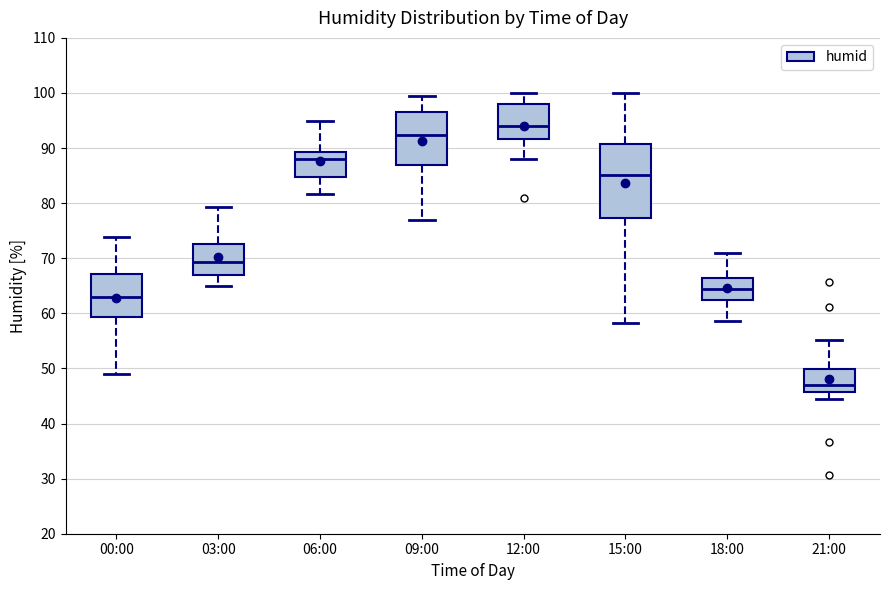

Comparing the boxes themselves (not the whiskers), which one is the tallest?

15:00